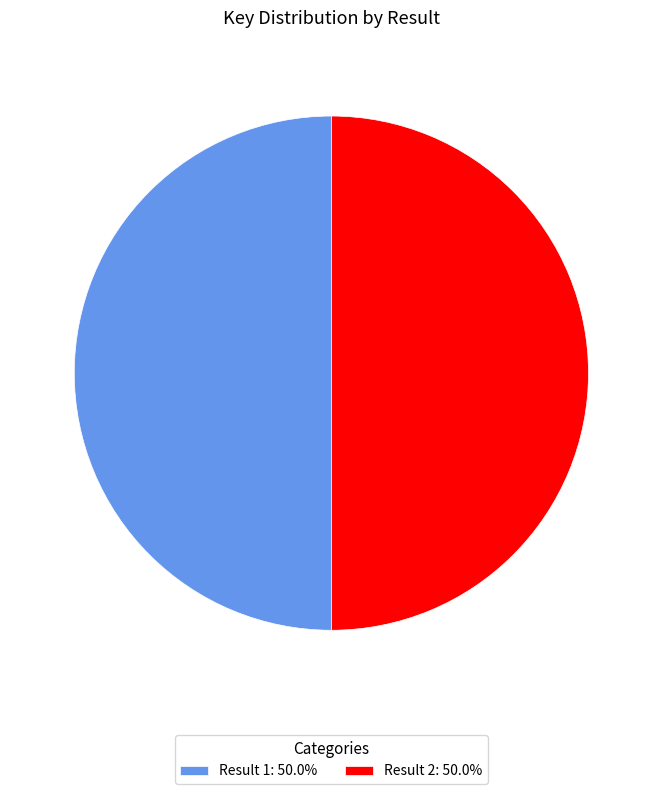

Is the sum of Result 1: 50.0% and Result 2: 50.0% greater than half?

Yes